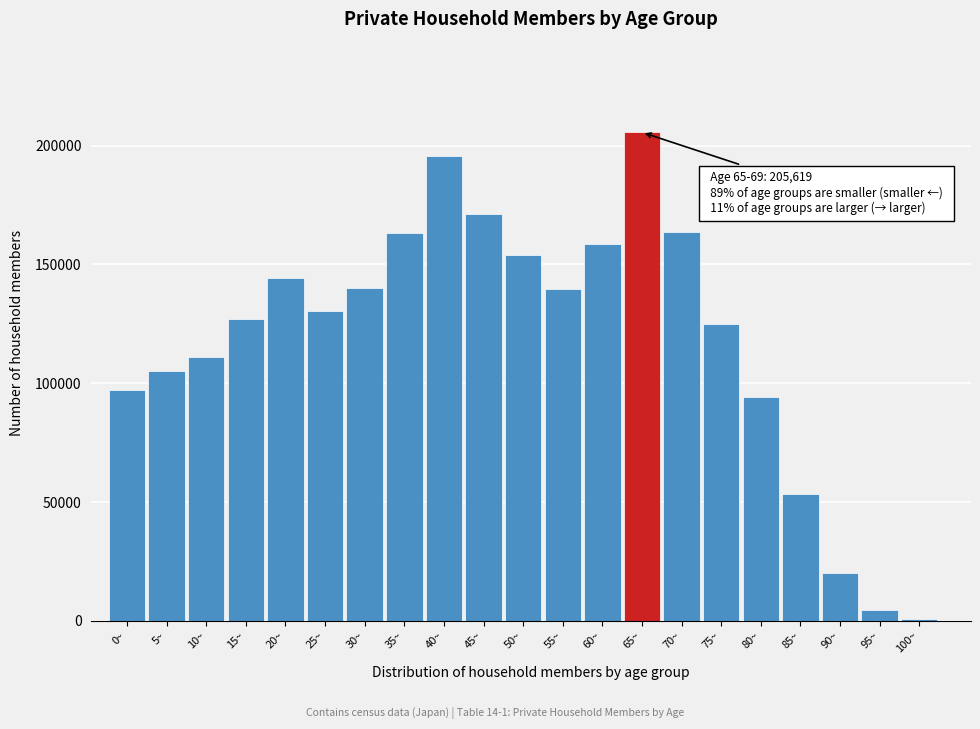

The value at 50~ is 154028. True or false?

True